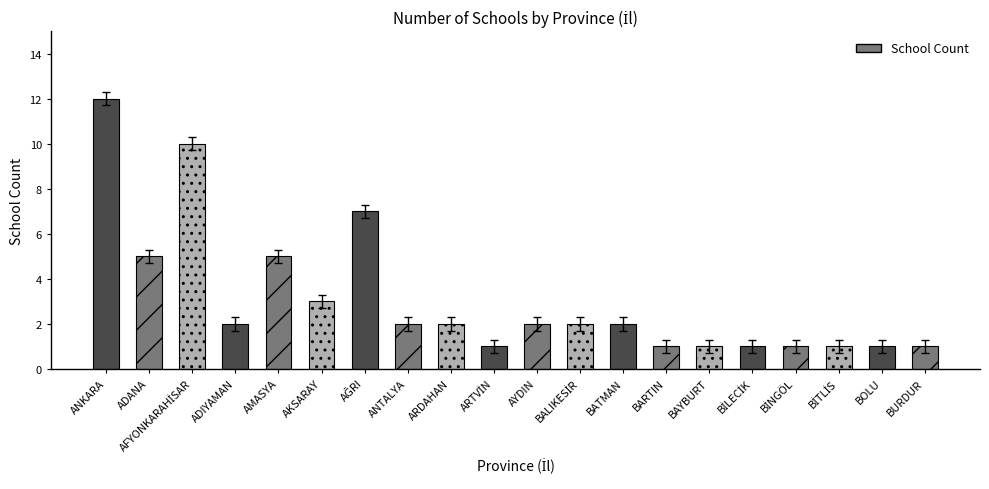

Reading left to right, what are all the values shown in this chart?

12	5	10	2	5	3	7	2	2	1	2	2	2	1	1	1	1	1	1	1